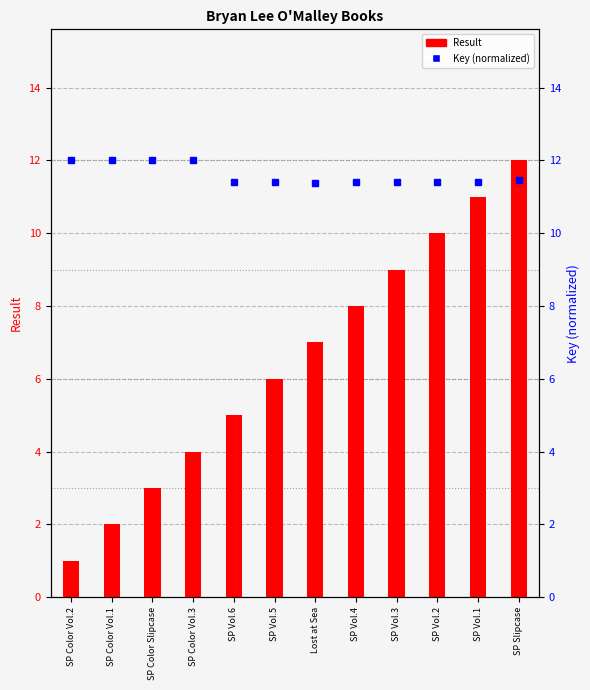

Rank the series at SP Vol.2 from lowest to highest value.

Result, Key (normalized)